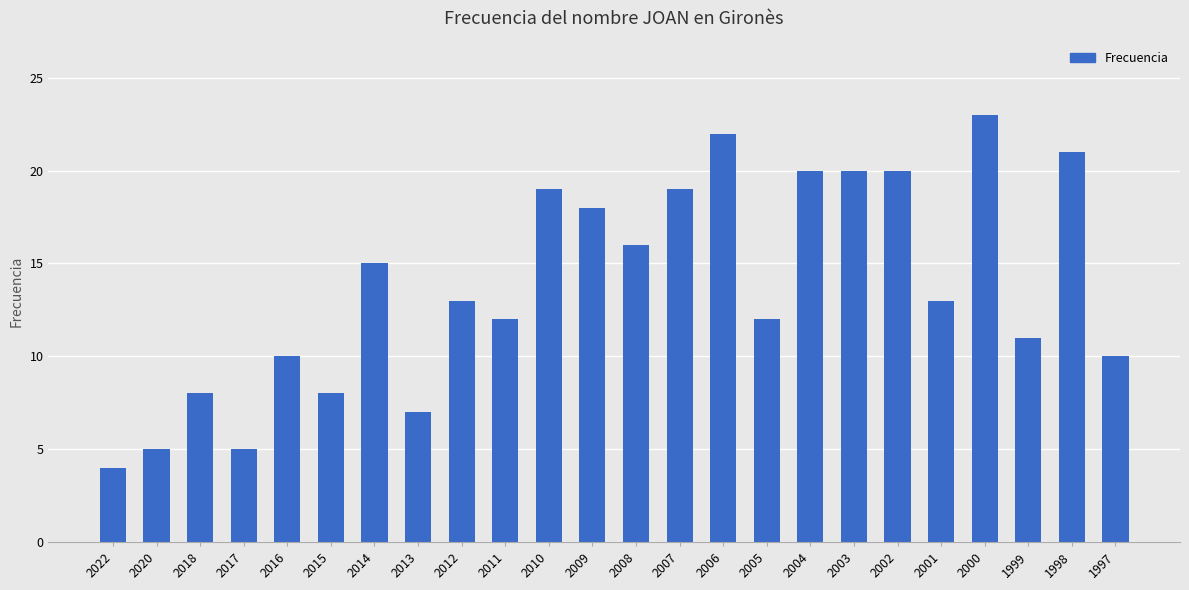

Reading right to left, what are all the values shown in this chart?

10	21	11	23	13	20	20	20	12	22	19	16	18	19	12	13	7	15	8	10	5	8	5	4